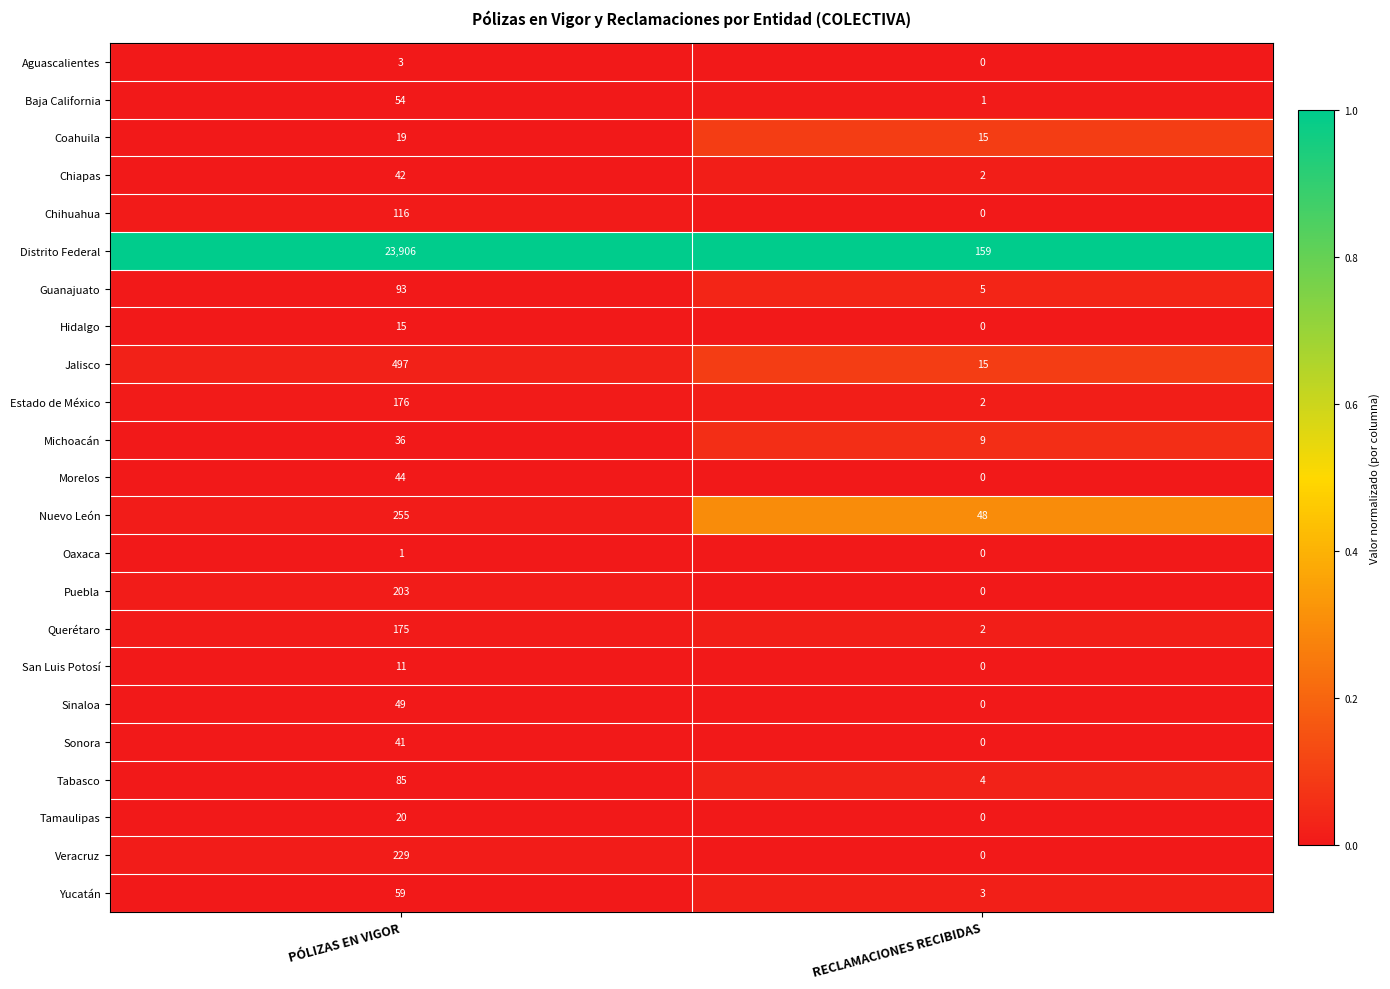

What is the difference between the highest and lowest values at PÓLIZAS EN VIGOR?

23905